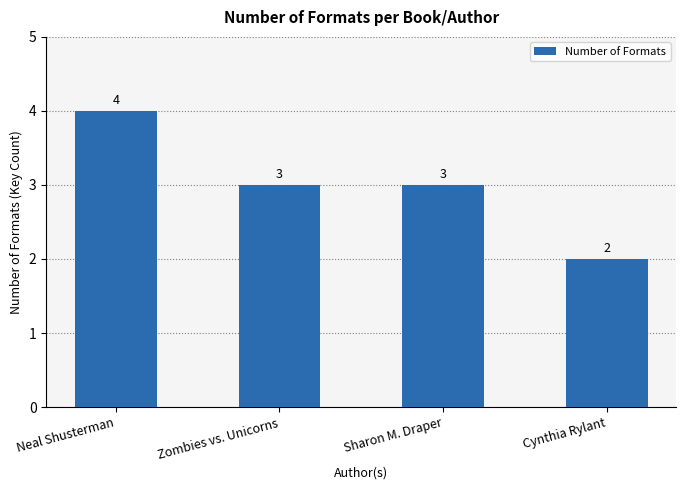

What is the sum of the values at Zombies vs. Unicorns and Sharon M. Draper?

6